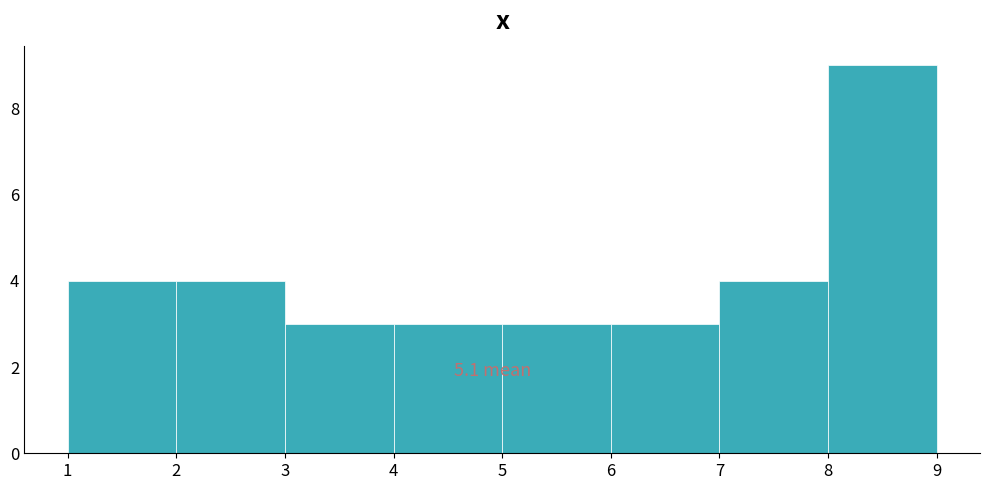

Over which range of the x-axis is the bar tallest?

8 to 9